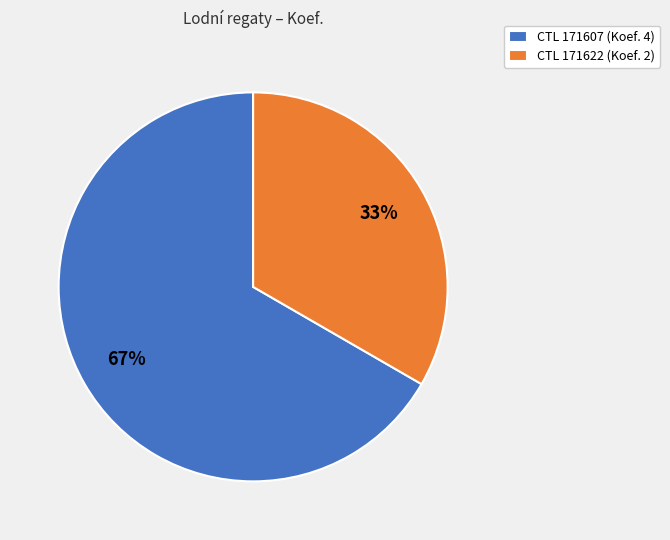

How many segments does this pie chart have?

2